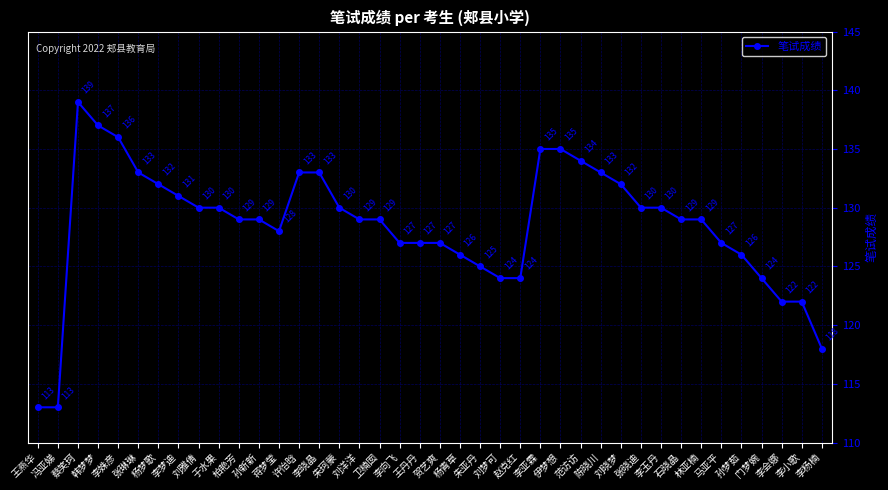

Where is the first local maximum?

蔡笑珂